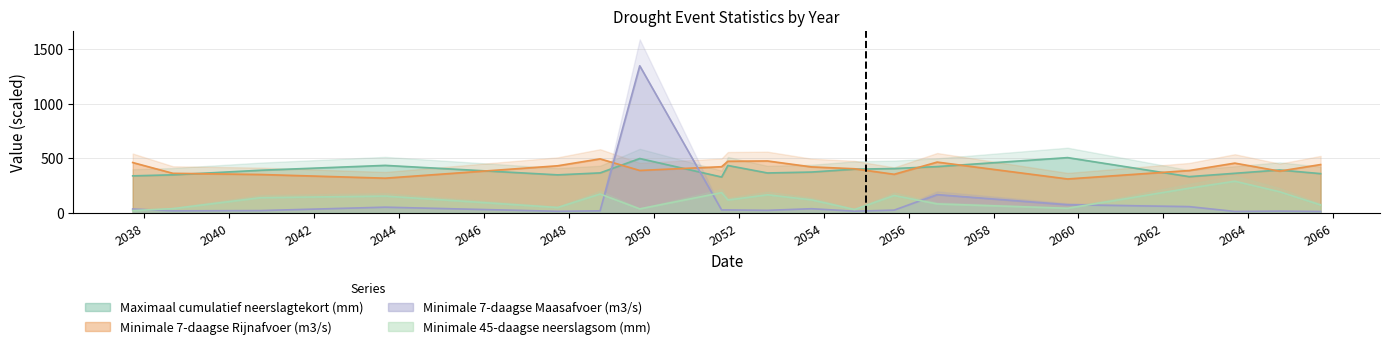

What is the smallest value displayed?

2.0